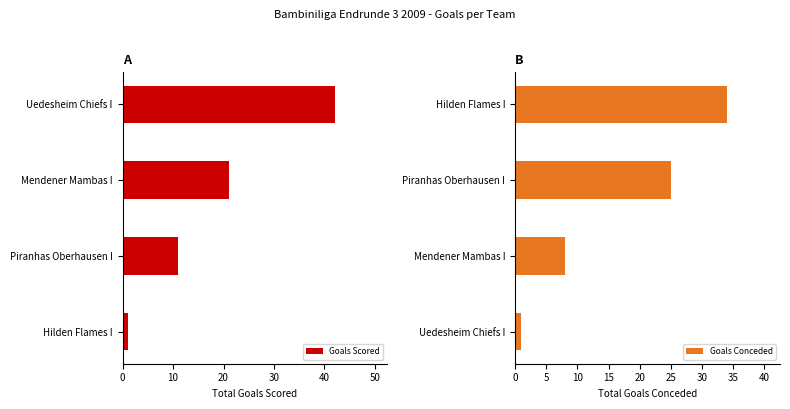

What is the maximum value for Goals Conceded?

34